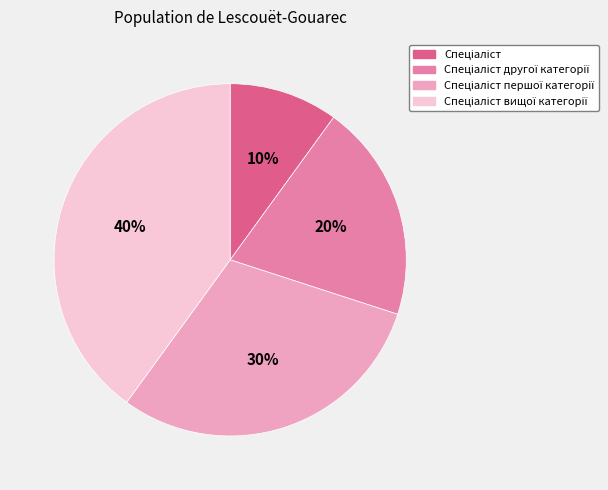

Is there any slice that represents more than half of the pie?

No